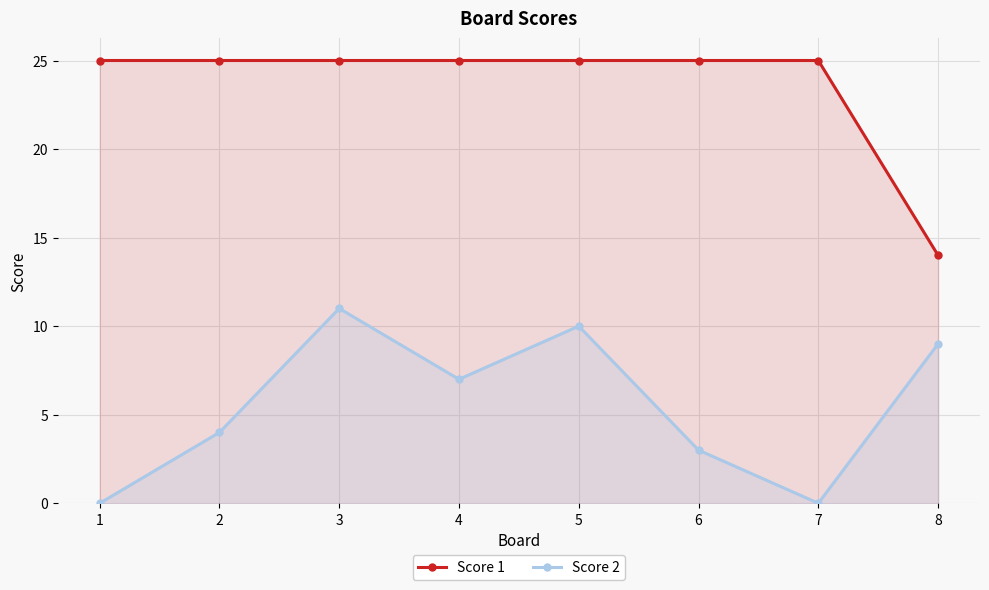

How many lines are shown in the chart?

2